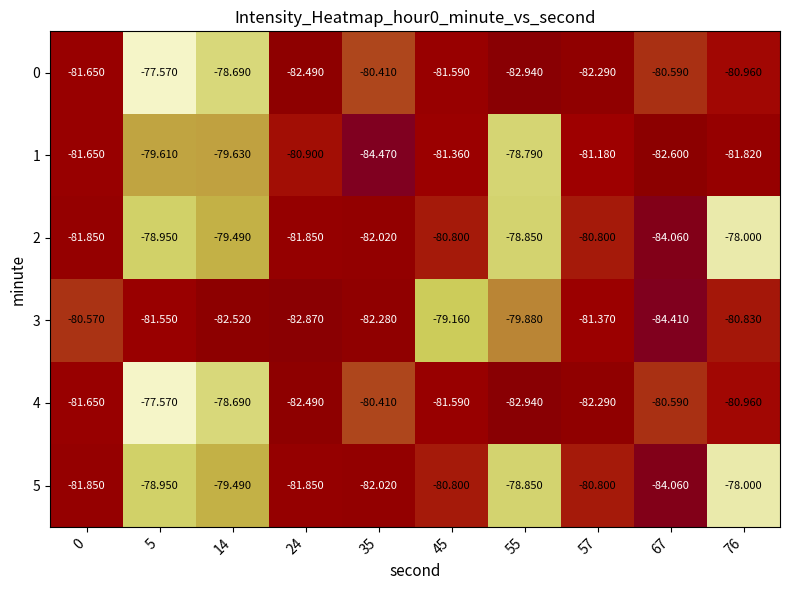

How many data points in 1 are less than -81?

6